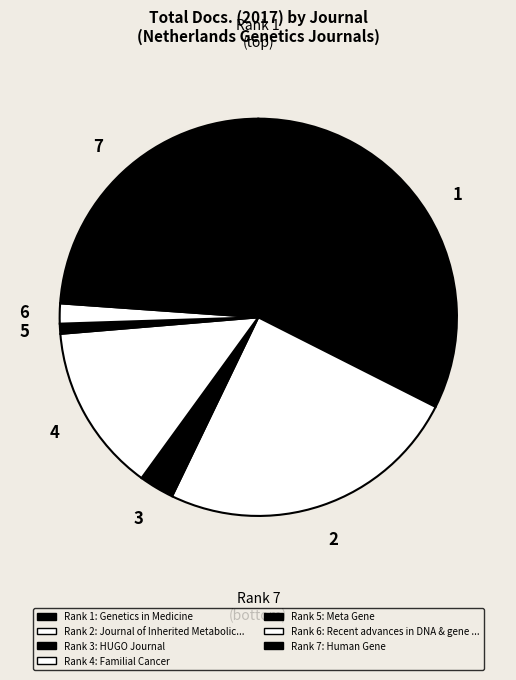

How many segments does this pie chart have?

7